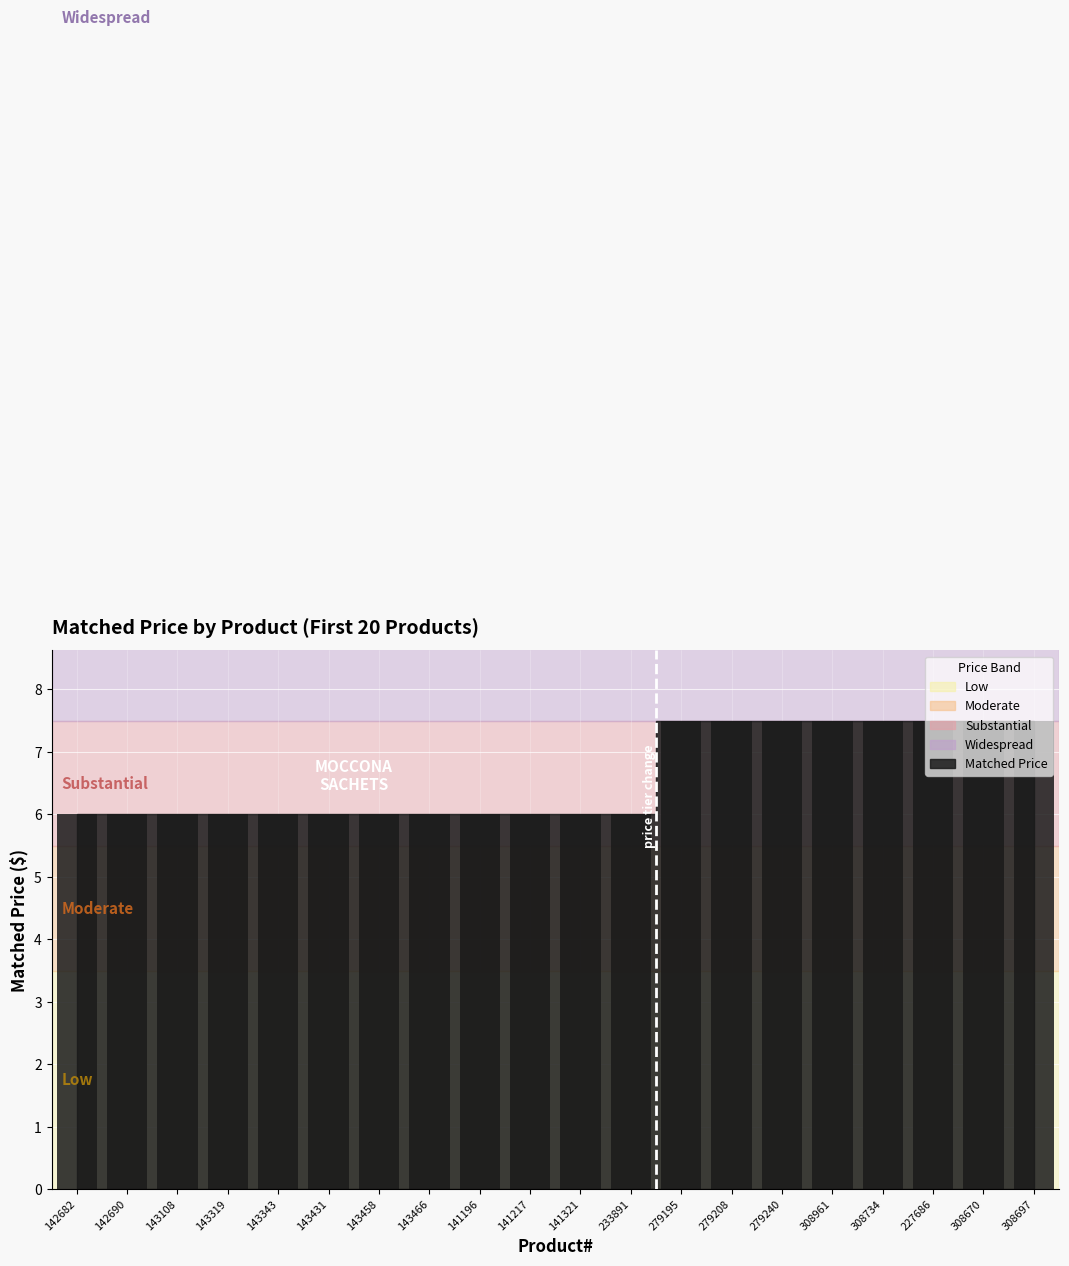

Count the values in the range 6 to 7.

12